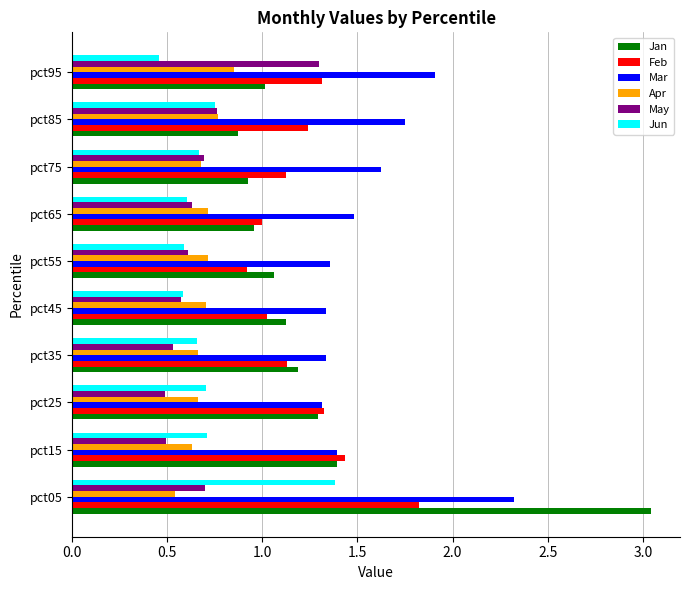

The Jun series shows 1.1 at pct25. True or false?

False